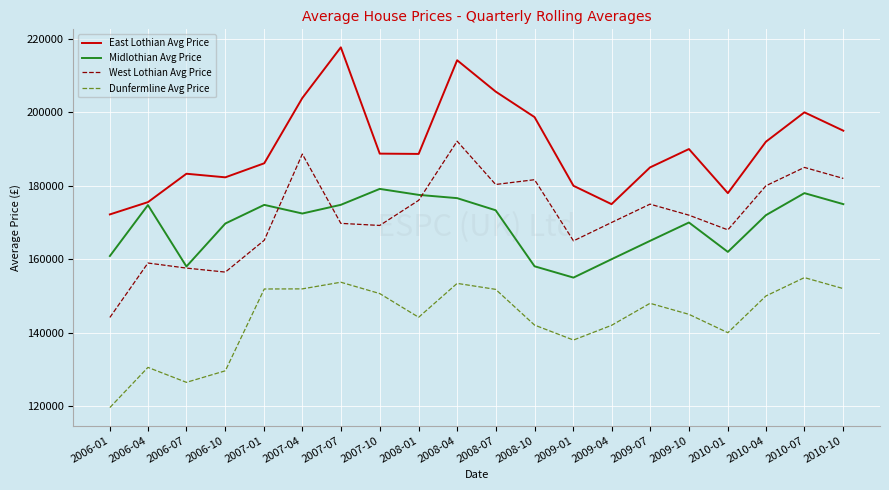

Is the value of Dunfermline Avg Price at 2007-04 greater than the value of East Lothian Avg Price at 2007-04?

No